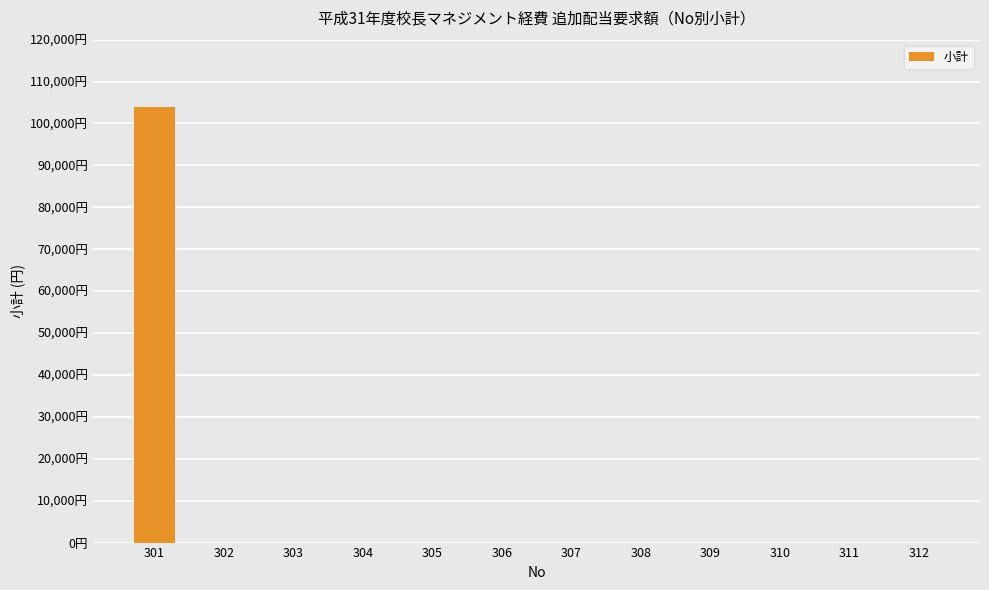

Are the bars grouped side by side (vs. stacked)?

No